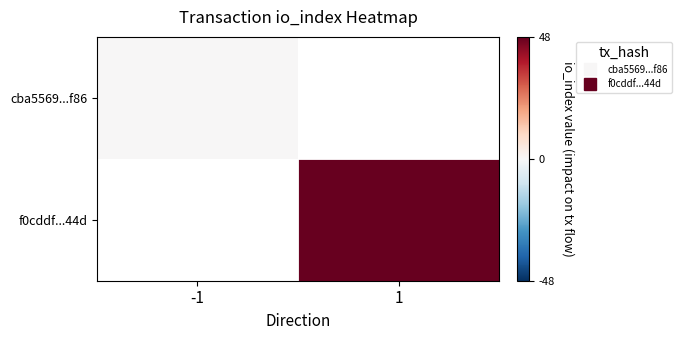

At how many categories does at least one series exceed 30?

1